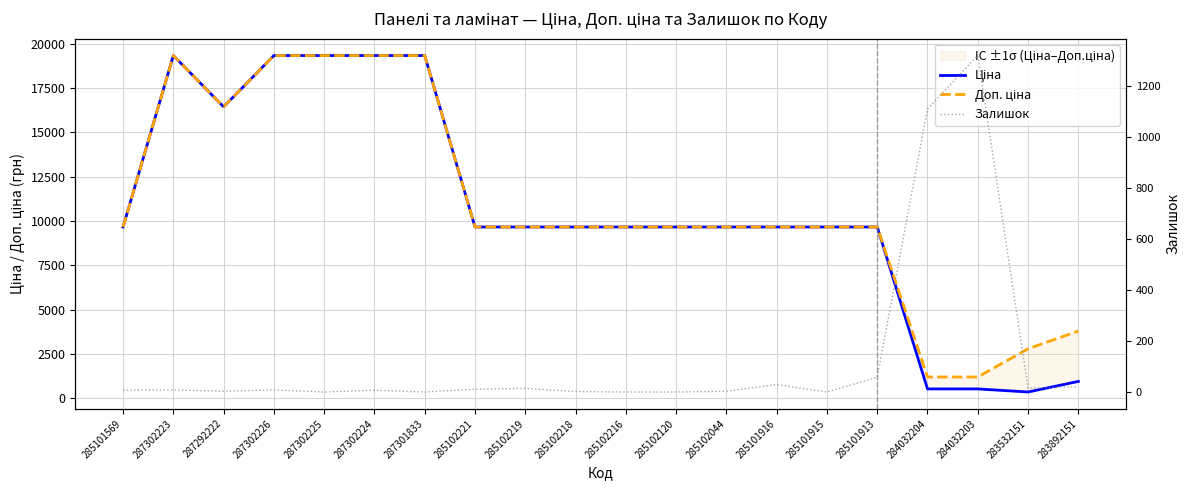

Which category has the highest value in the Залишок series?

284032203